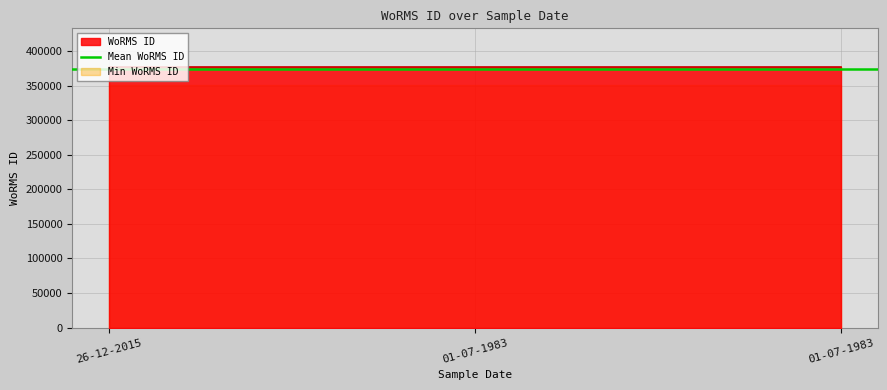

Is it true that the value at 01-07-1983 is 508081?

False